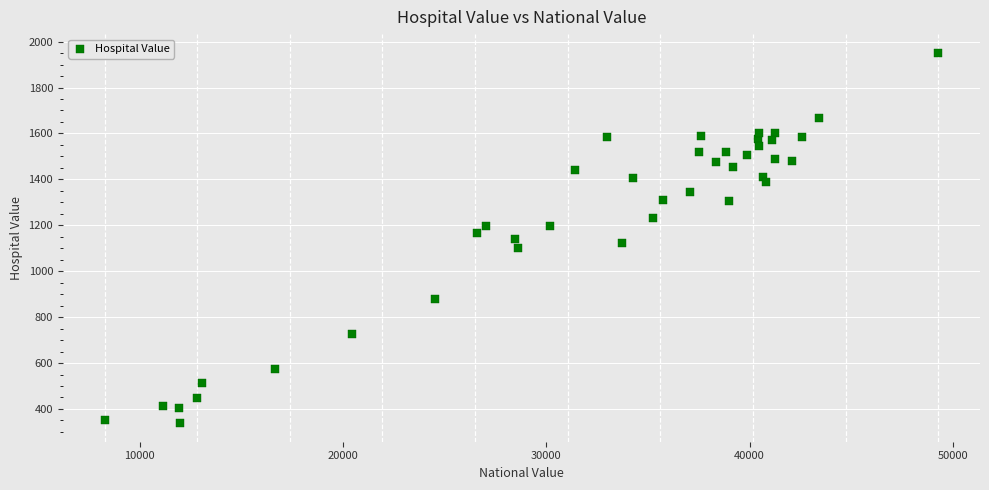

What is the range of X values (max minus min)?

41015